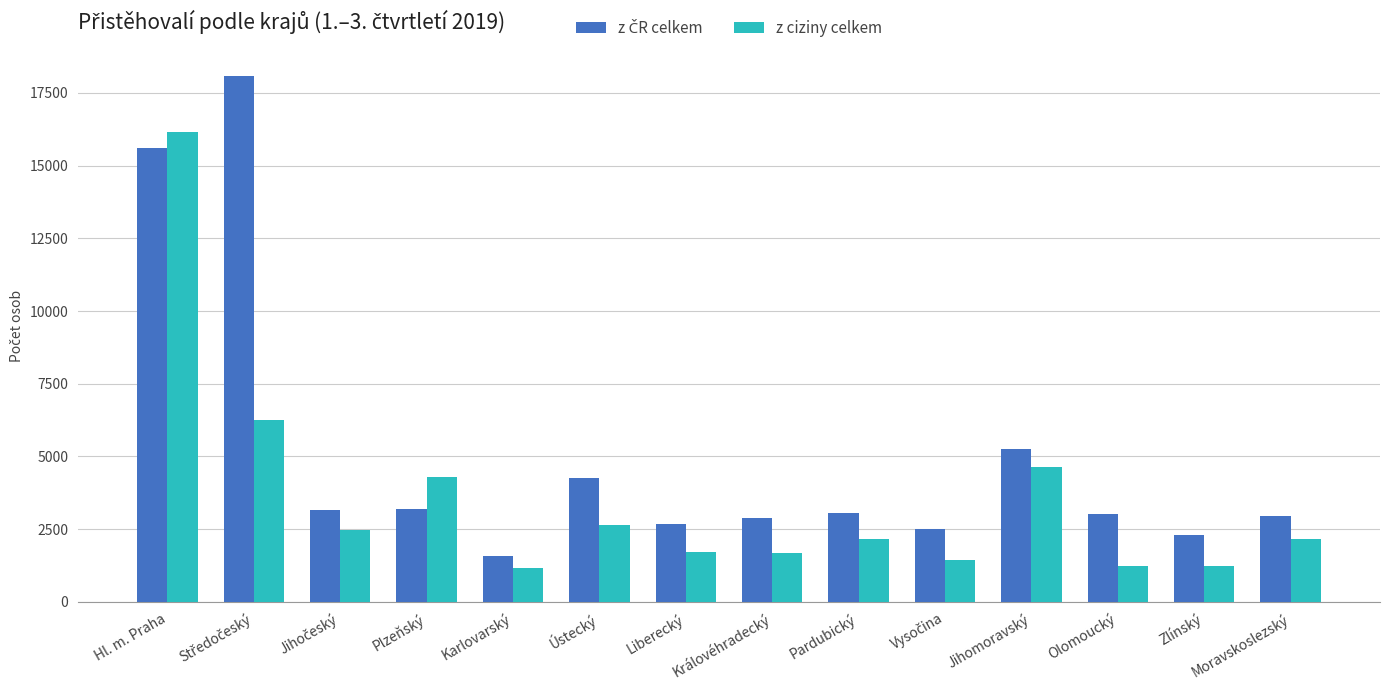

What is the maximum value shown in the chart?

18074